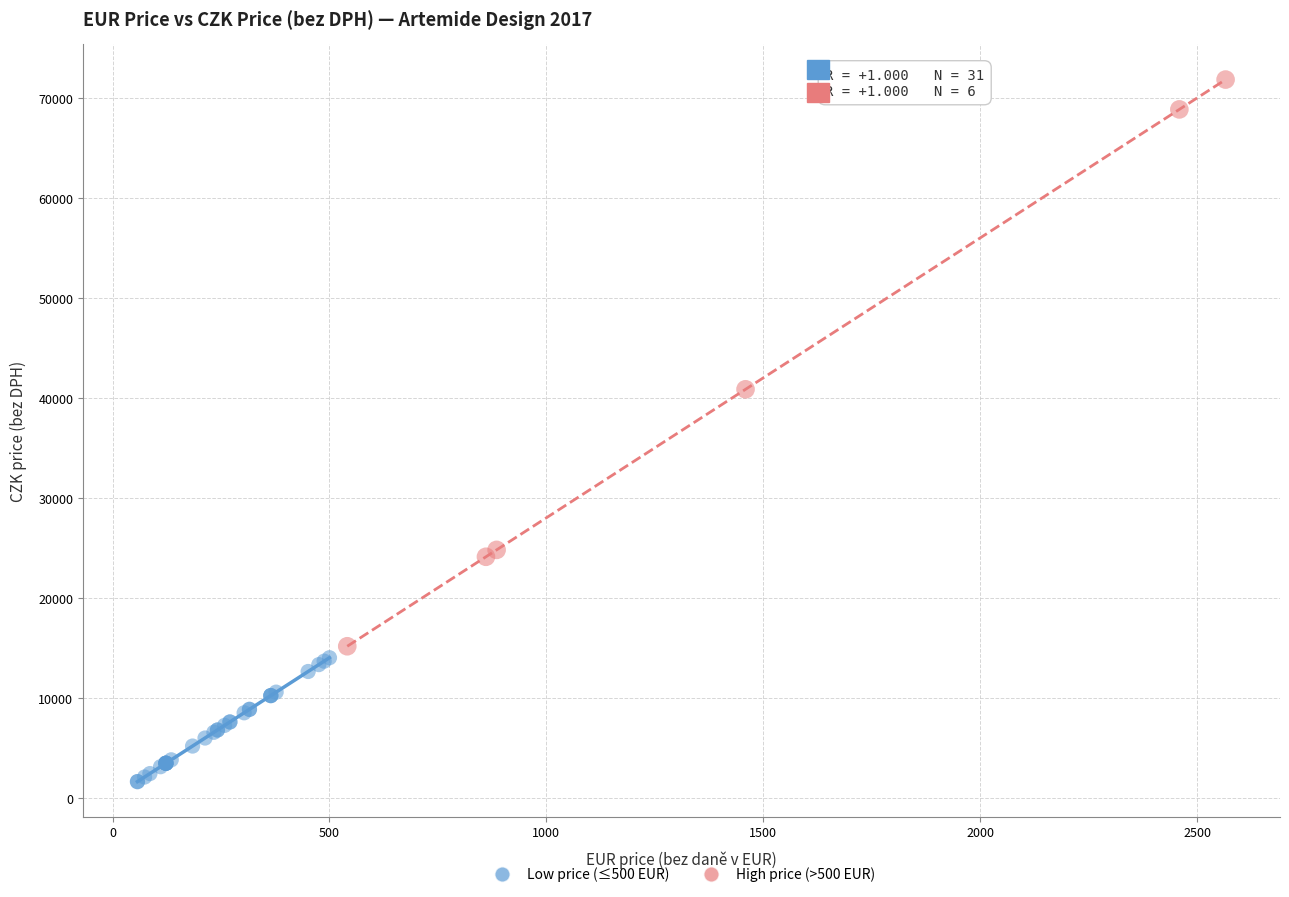

What are all the series names shown in the legend?

Low price (≤500 EUR), High price (>500 EUR)